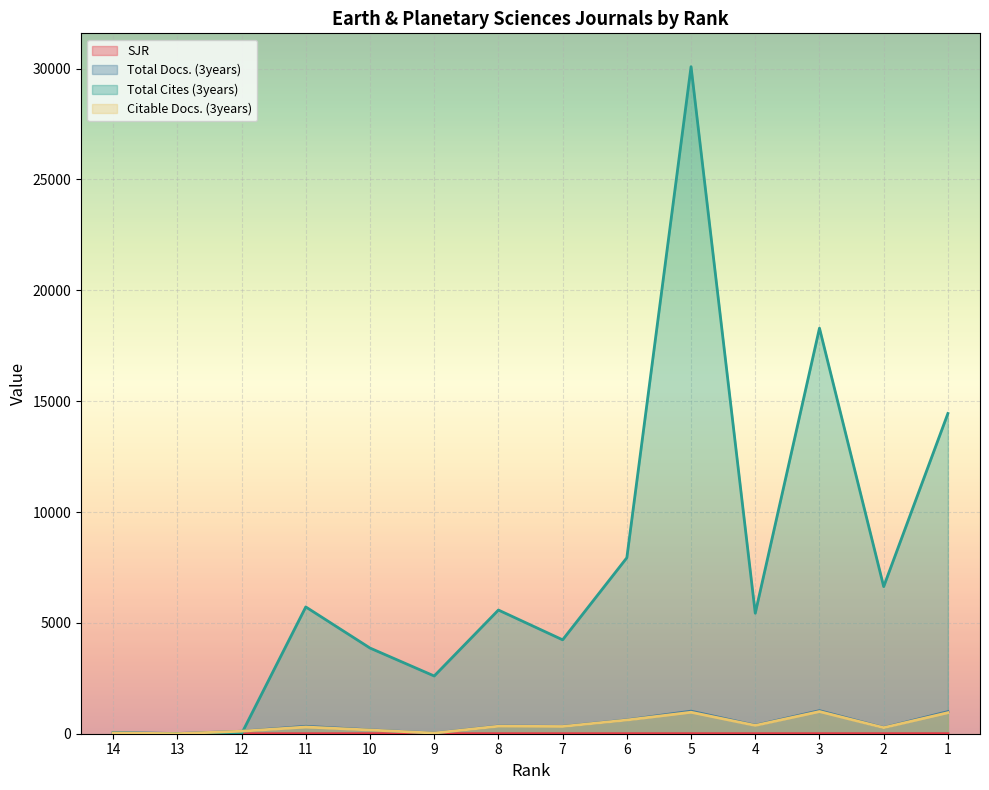

Is it true that SJR equals 1.8 at 2?

True